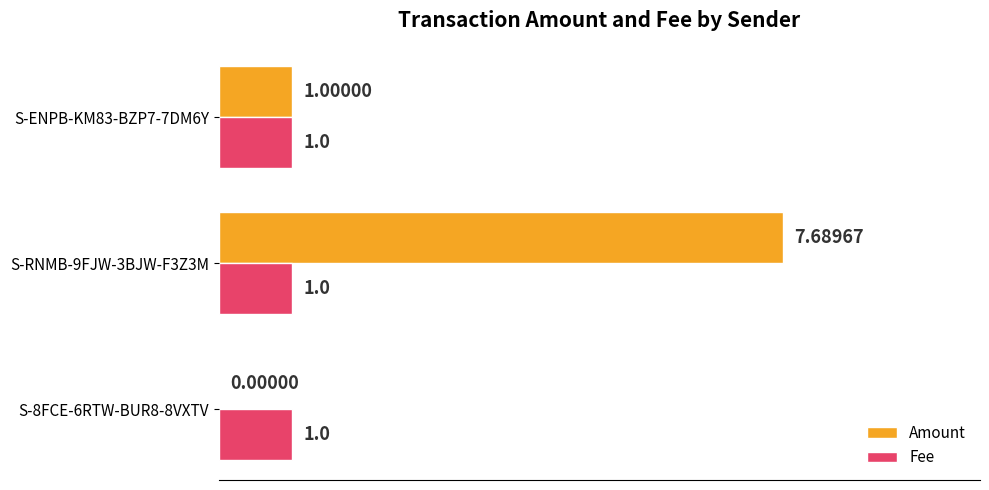

At which category is the sum across all series the highest?

S-RNMB-9FJW-3BJW-F3Z3M